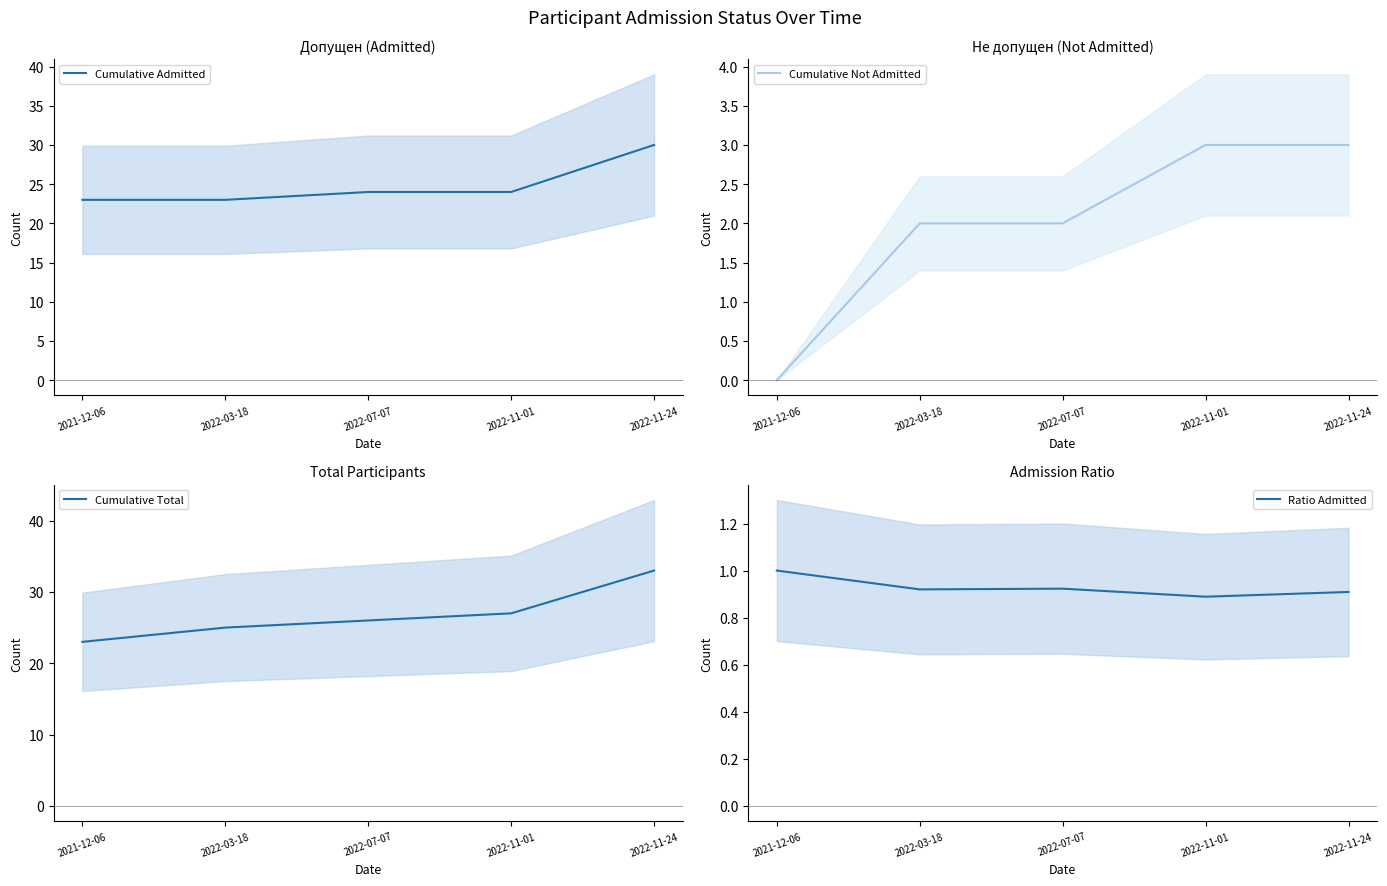

What is the label of the 2nd point from the right?

2022-11-01